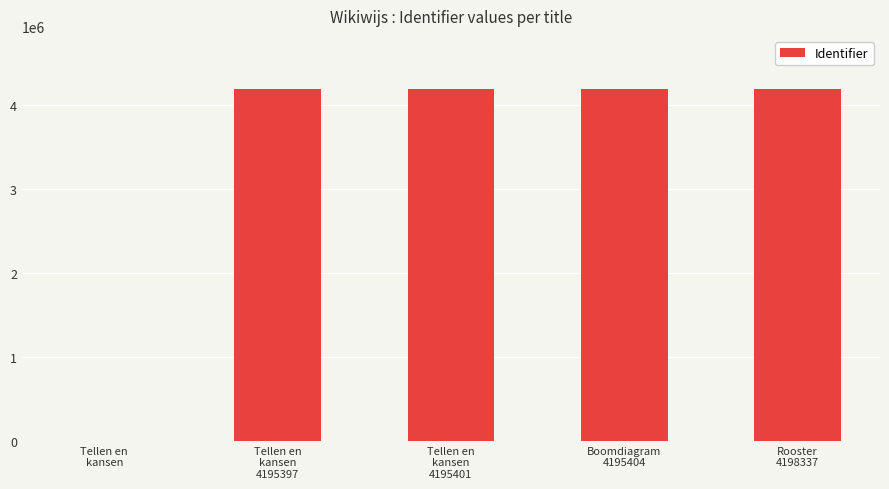

What is the difference between the values at Tellen en
kansen
4195397 and Boomdiagram
4195404?

7